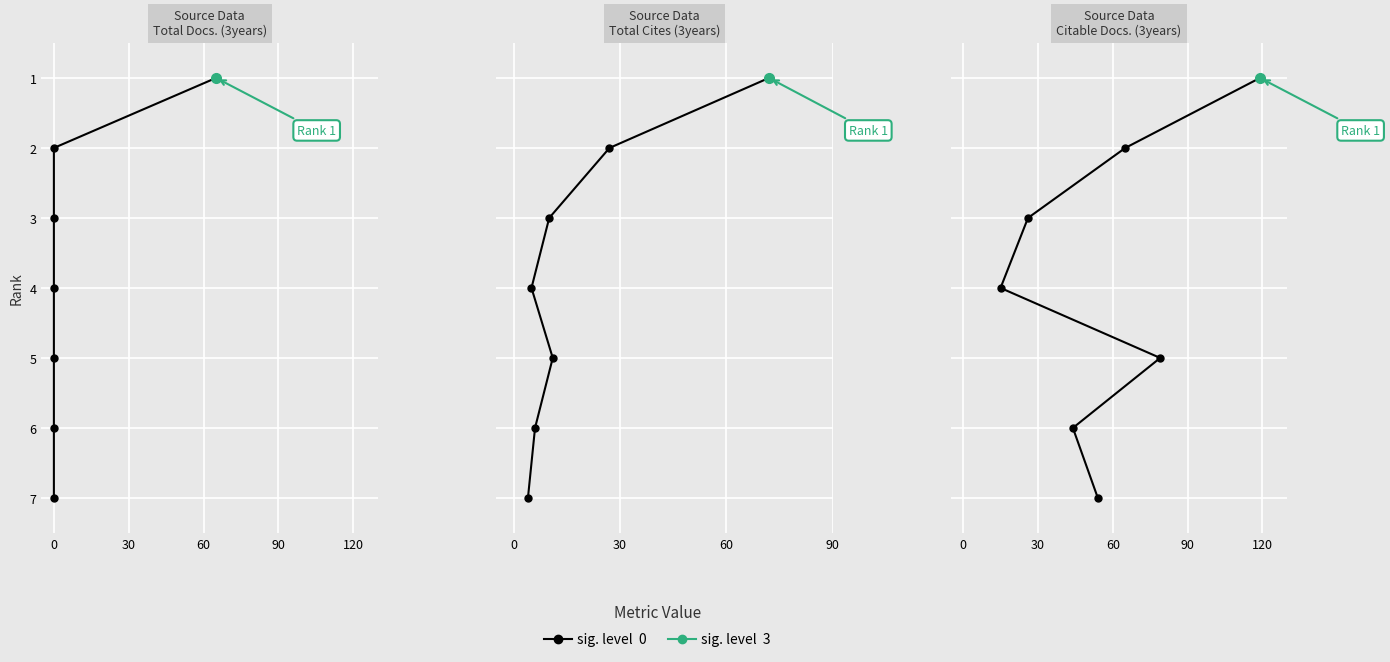

What is the label of the 4th point from the right?

90